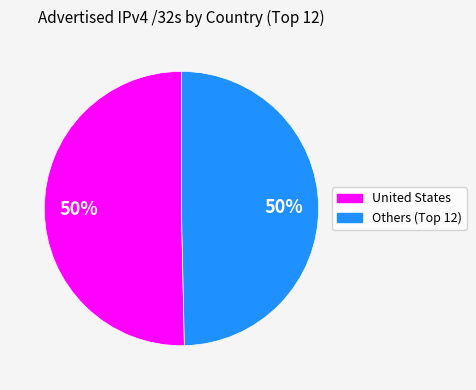

To the nearest percent, what is the average slice percentage?

50%